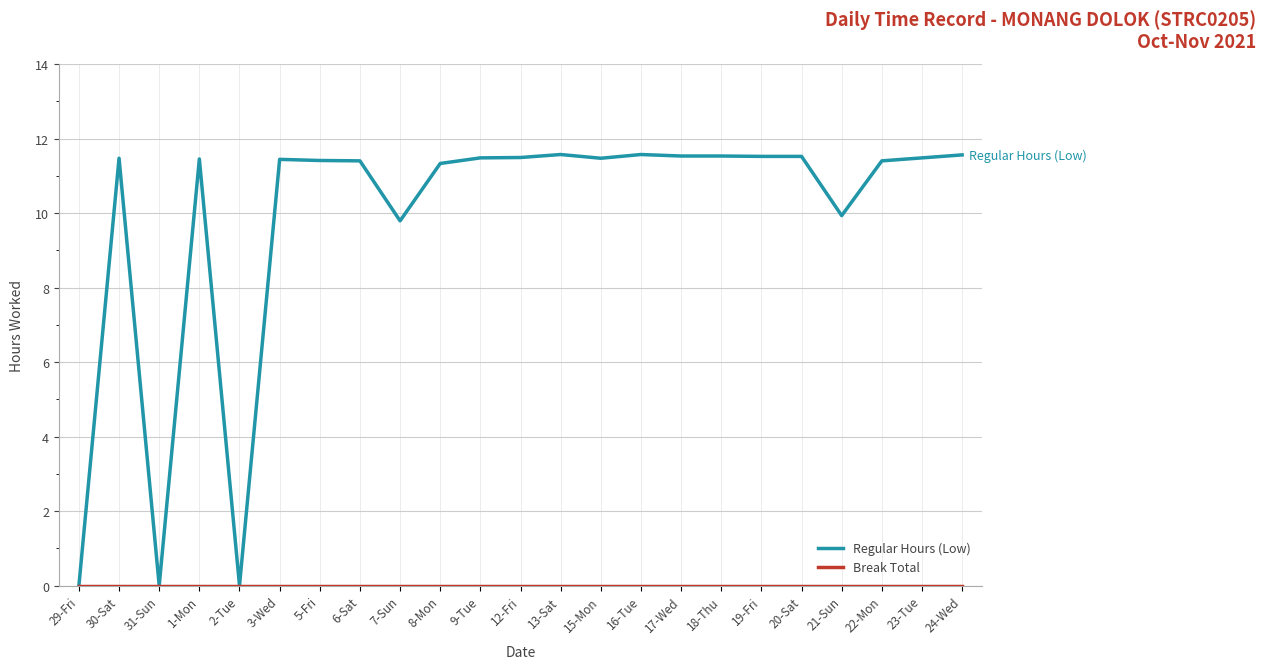

What position from the left is 23-Tue?

22